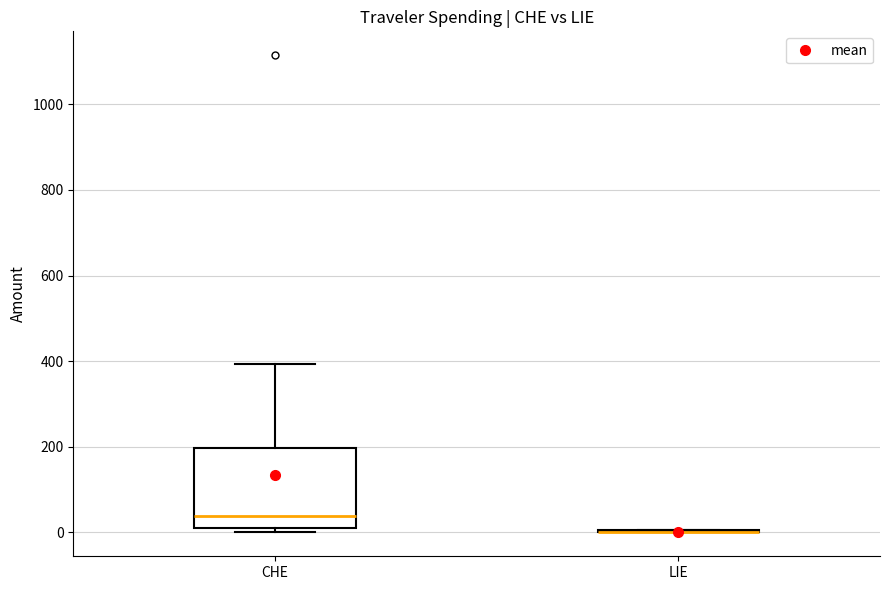

Reading left to right, transcribe this box plot: for each box, give where its median line is, the range the box spans, and where its two whiskers end, as read against the y-axis. The values are not printed on the chart, so give them approximately, as read against the axis.

CHE: median 40, box 20 to 200, whiskers 0 to 400
LIE: box collapsed to a line at 0, whiskers 0 to 0